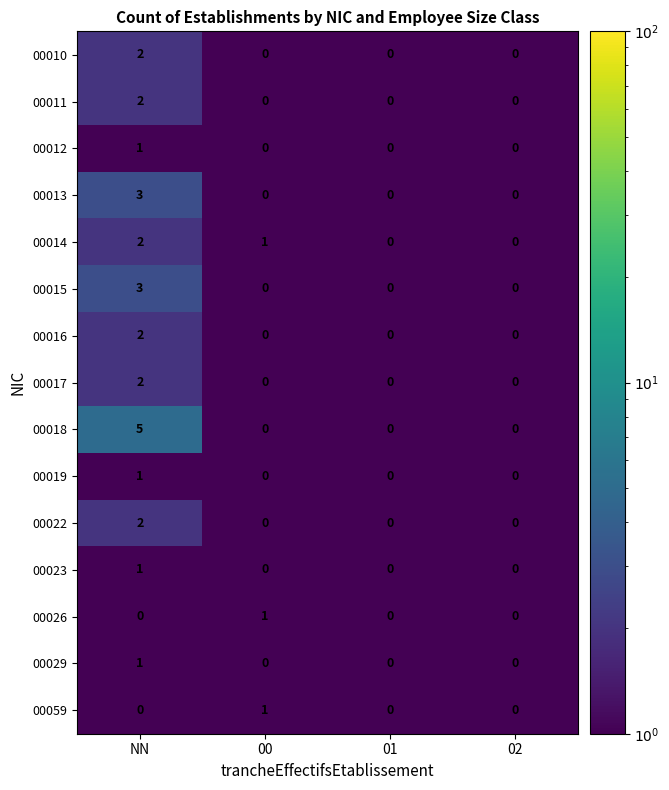

What is the spread (max minus min) of values at NN?

5